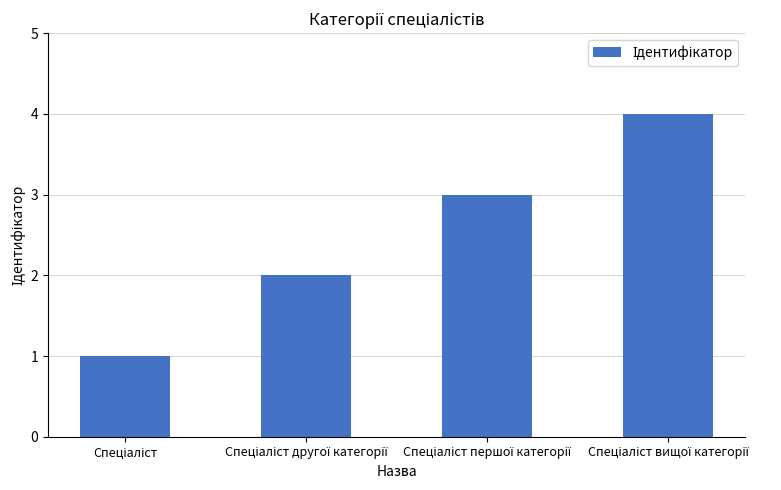

What is the difference between the maximum and minimum values?

3